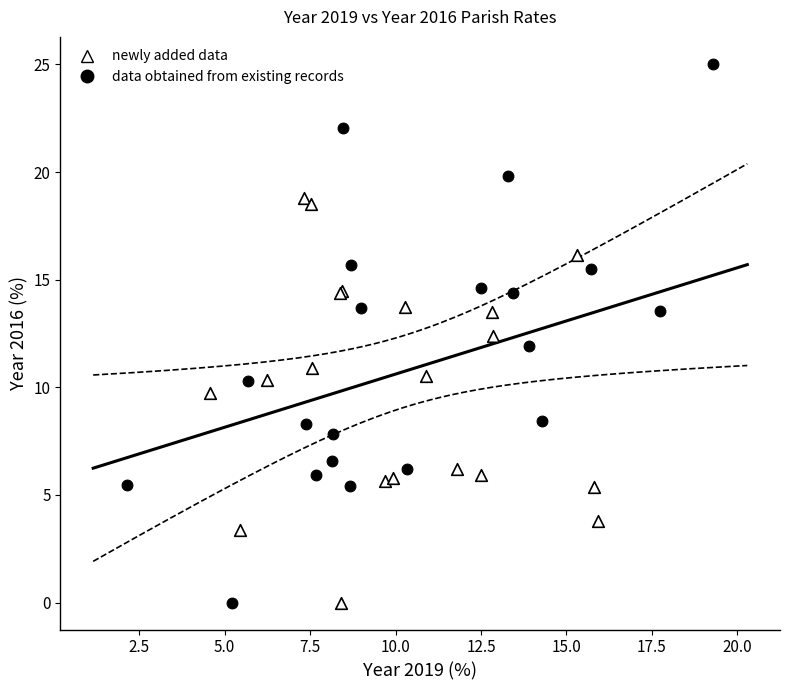

Which series has the largest Y range (max minus min)?

data obtained from existing records